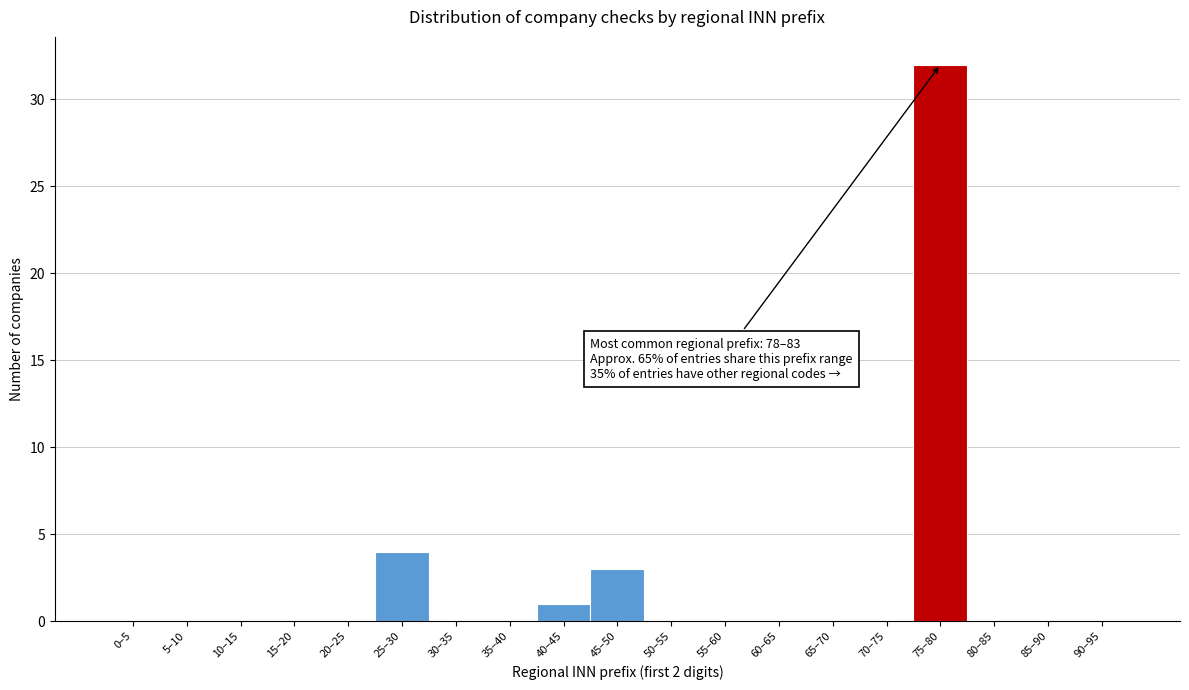

Reading left to right, list all the values displayed in this chart.

0–5=0	5–10=0	10–15=0	15–20=0	20–25=0	25–30=4	30–35=0	35–40=0	40–45=1	45–50=3	50–55=0	55–60=0	60–65=0	65–70=0	70–75=0	75–80=32	80–85=0	85–90=0	90–95=0